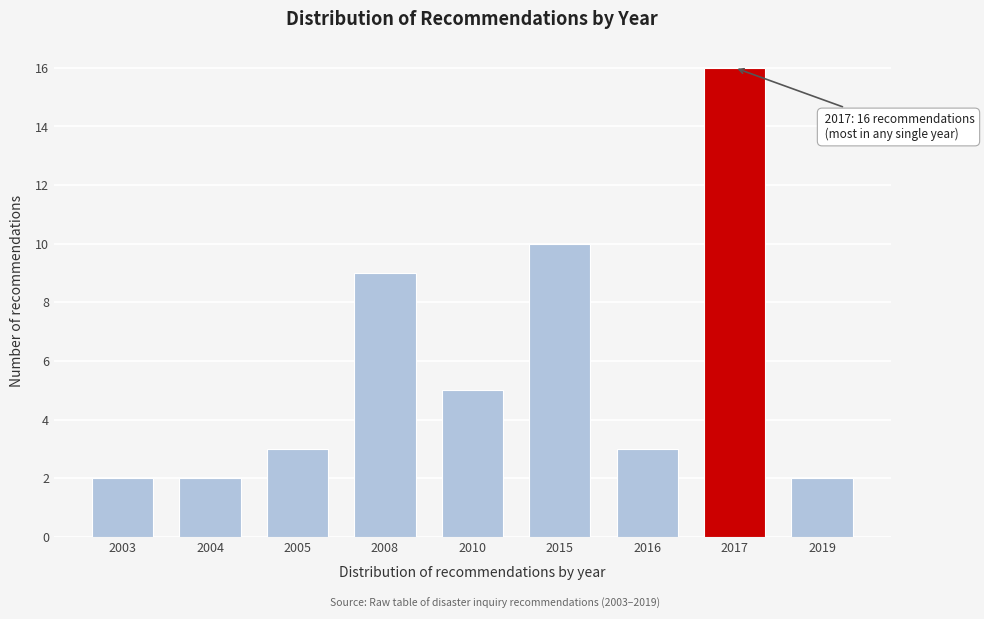

Reading right to left, what are all the values shown in this chart?

2019=2	2017=16	2016=3	2015=10	2010=5	2008=9	2005=3	2004=2	2003=2